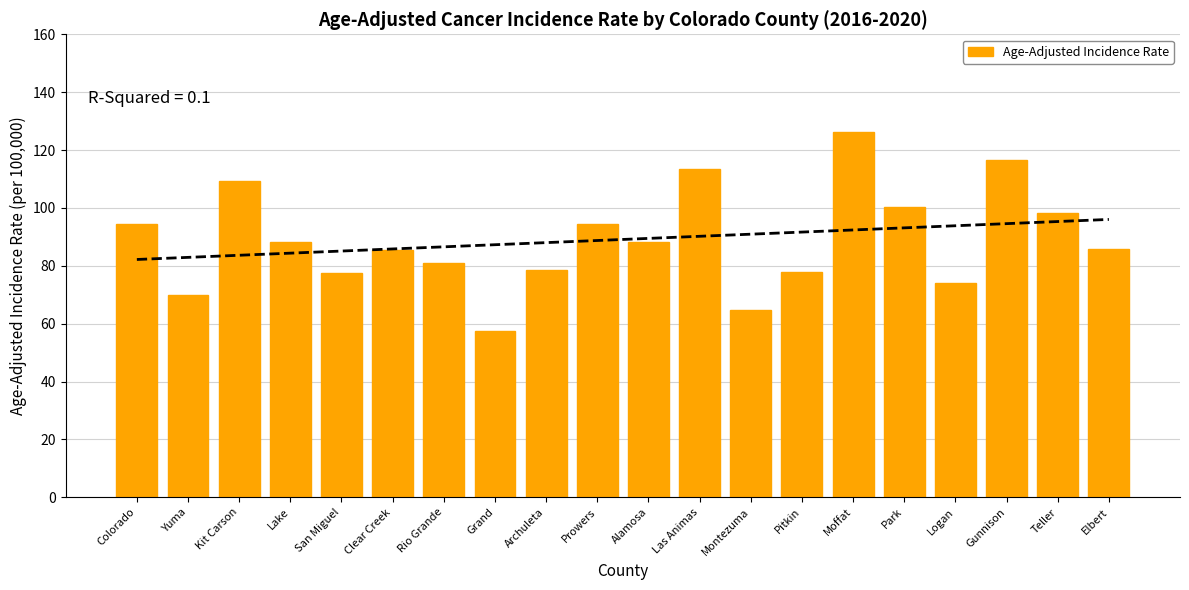

List the labels in order of value, smallest first.

Grand, Montezuma, Yuma, Logan, San Miguel, Pitkin, Archuleta, Rio Grande, Clear Creek, Elbert, Lake, Alamosa, Colorado, Prowers, Teller, Park, Kit Carson, Las Animas, Gunnison, Moffat